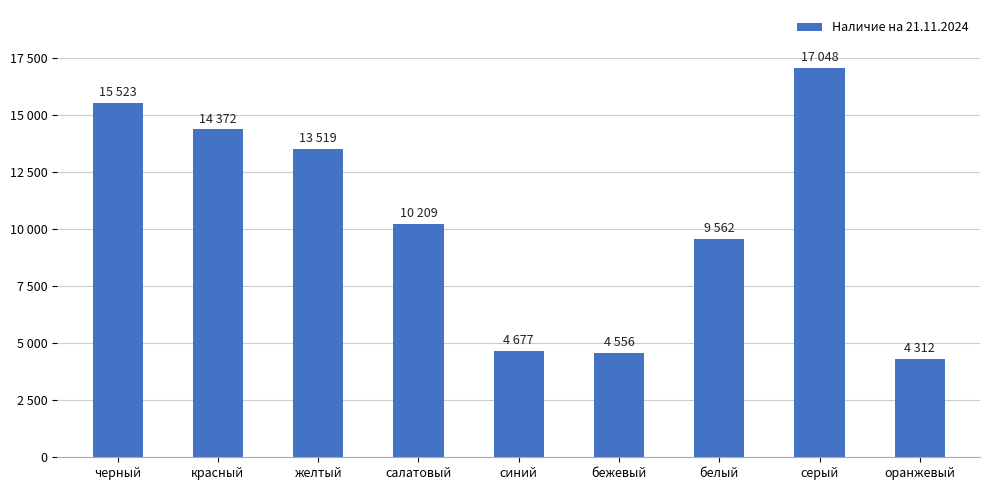

Reading right to left, extract all data points from this chart.

оранжевый=4312	серый=17048	белый=9562	бежевый=4556	синий=4677	салатовый=10209	желтый=13519	красный=14372	черный=15523